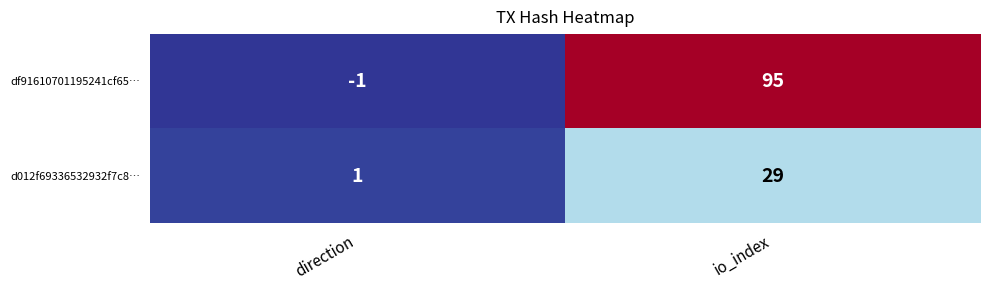

At which category does the chart reach its minimum across all series?

direction